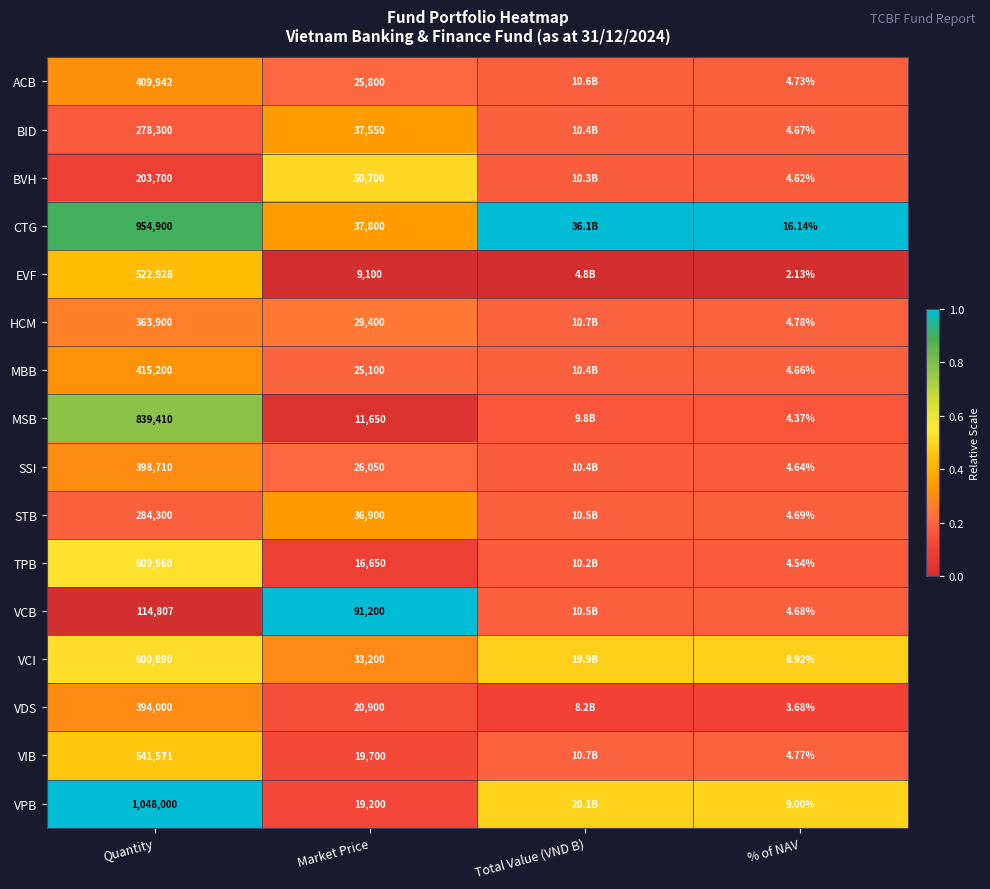

At Market Price, list the series in order from smallest to largest.

EVF, MSB, TPB, VPB, VIB, VDS, MBB, ACB, SSI, HCM, VCI, STB, BID, CTG, BVH, VCB